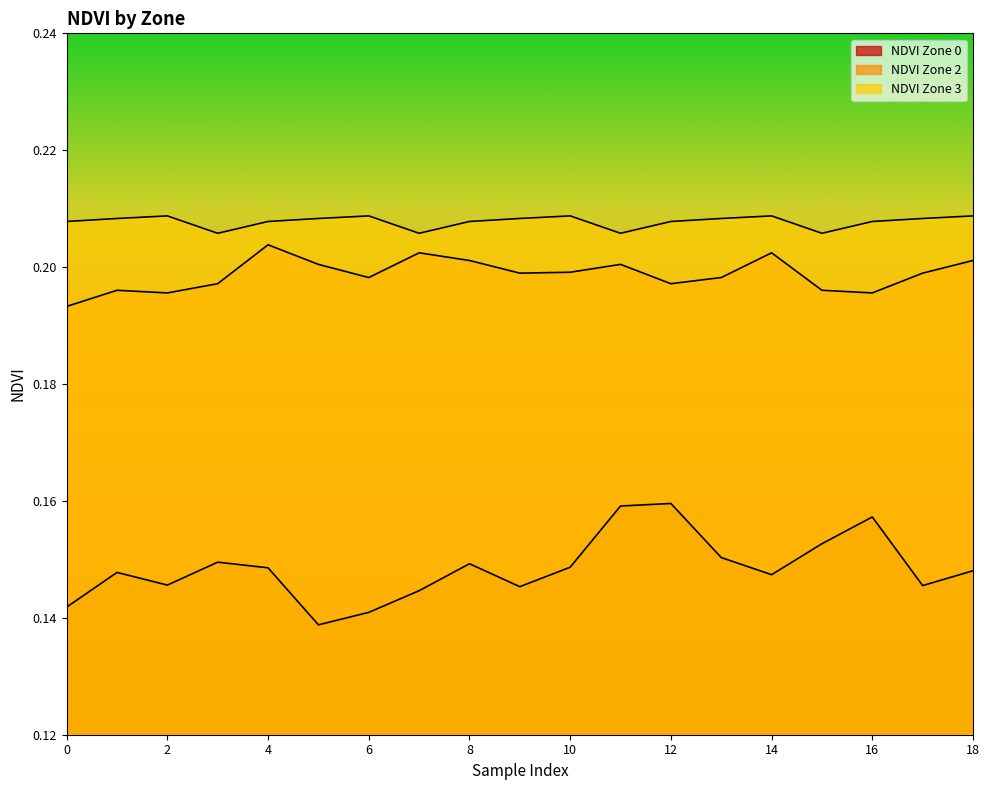

Between 8 and 3, which is larger?

3